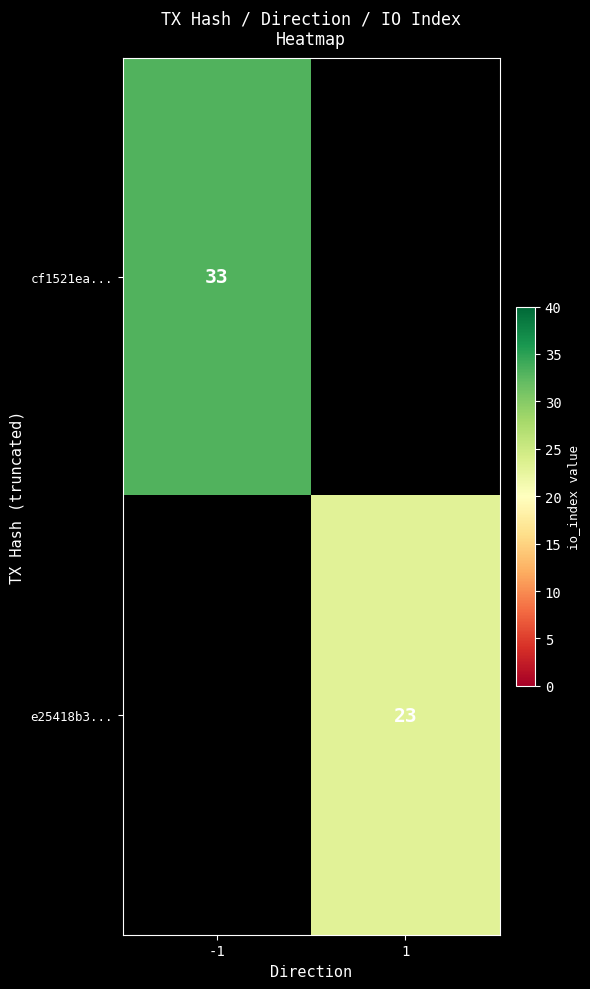

True or false: cf1521ea... has a value of 15 at -1.

False